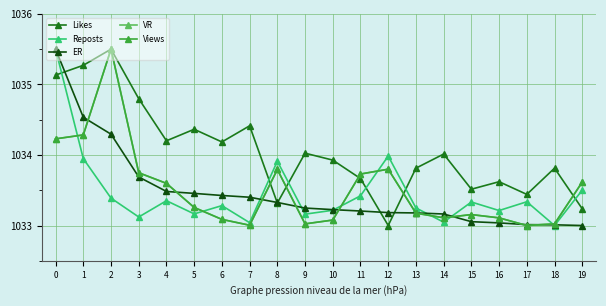

How many lines are shown in the chart?

5